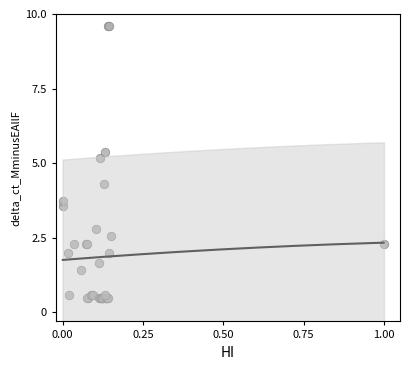

What Y value in the scatter plot is closest to 5?

5.2